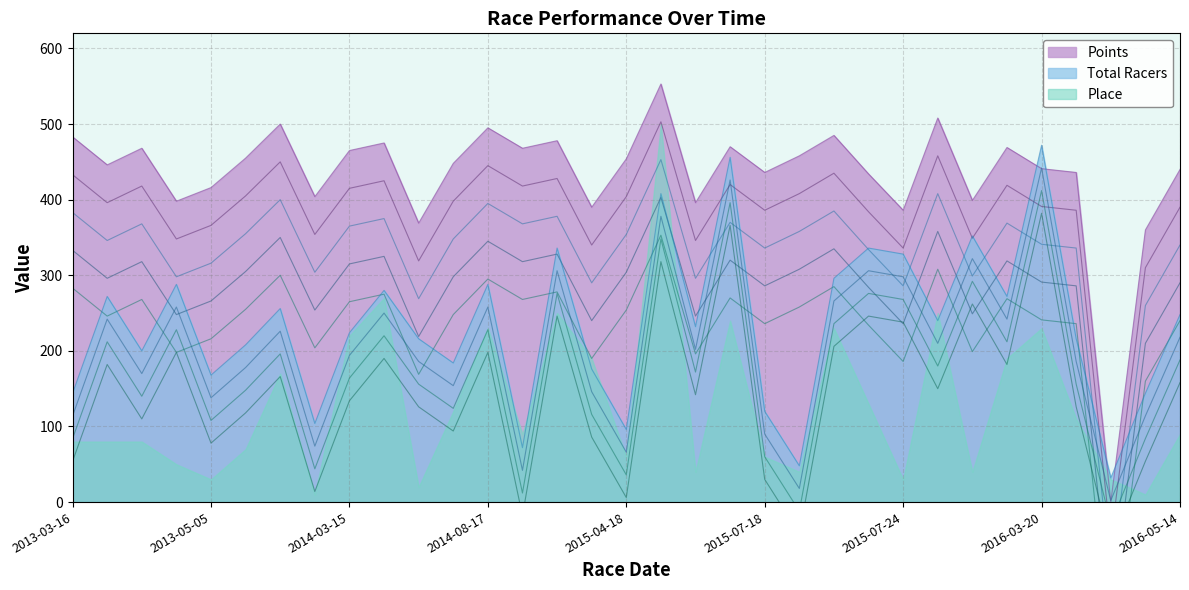

Which label corresponds to the largest value in the chart?

2015-04-26